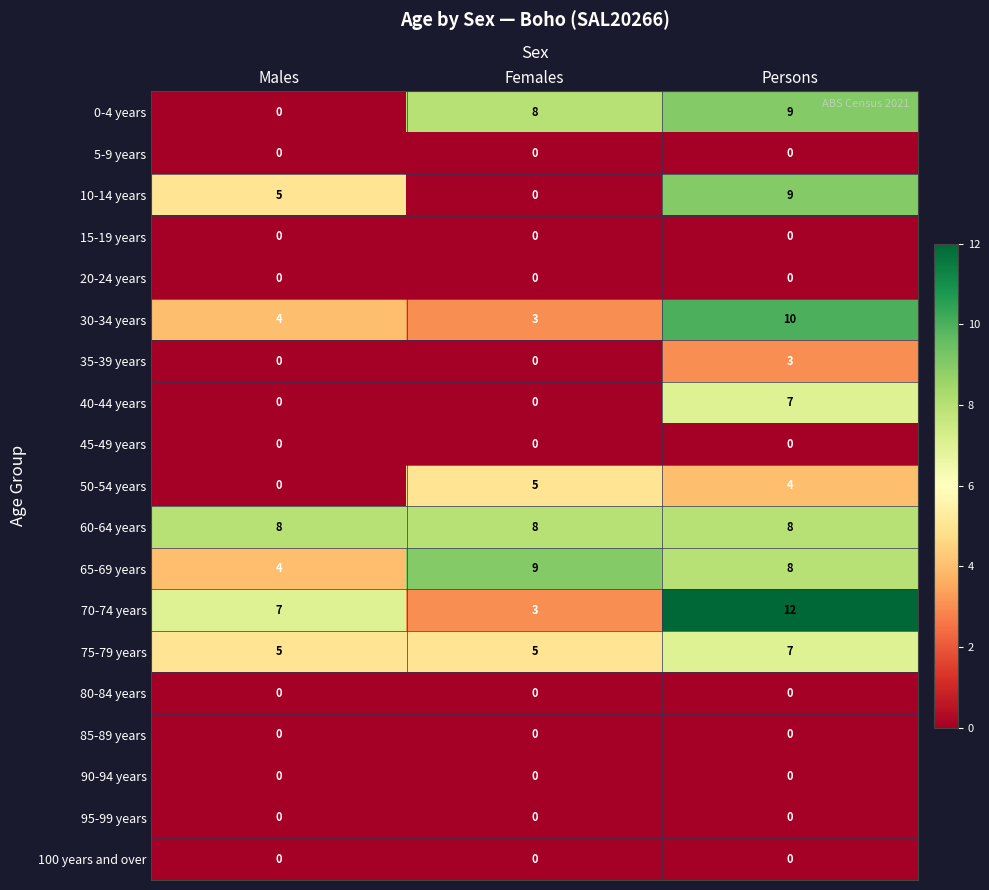

Which series has the largest total across all categories?

60-64 years